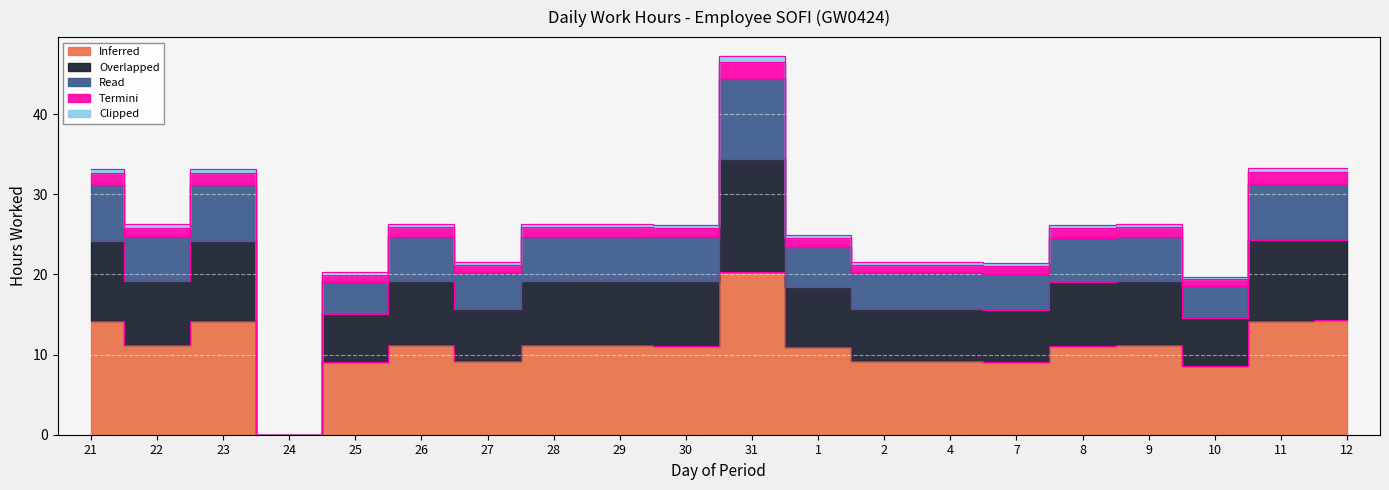

Which has a higher value, 28 or 27?

28